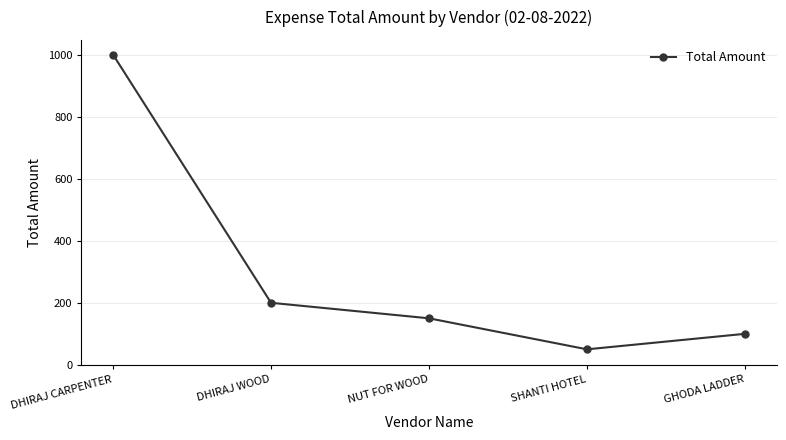

How many values are below 150?

2